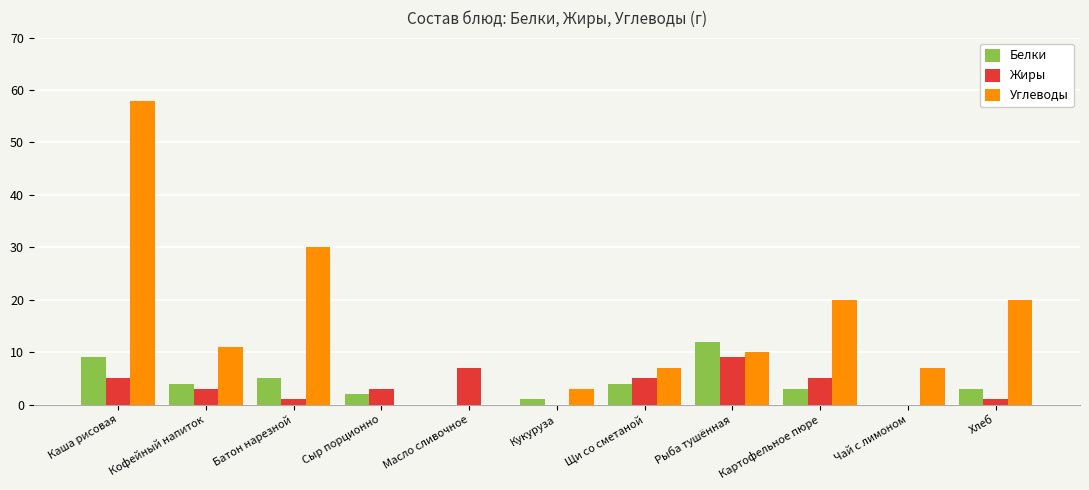

Which series has the largest range (max minus min)?

Углеводы